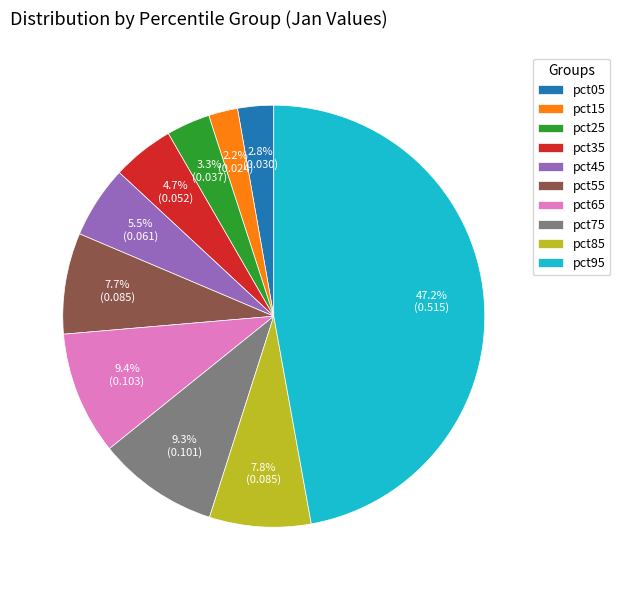

Is it true that pct55 is 1% of the pie?

False